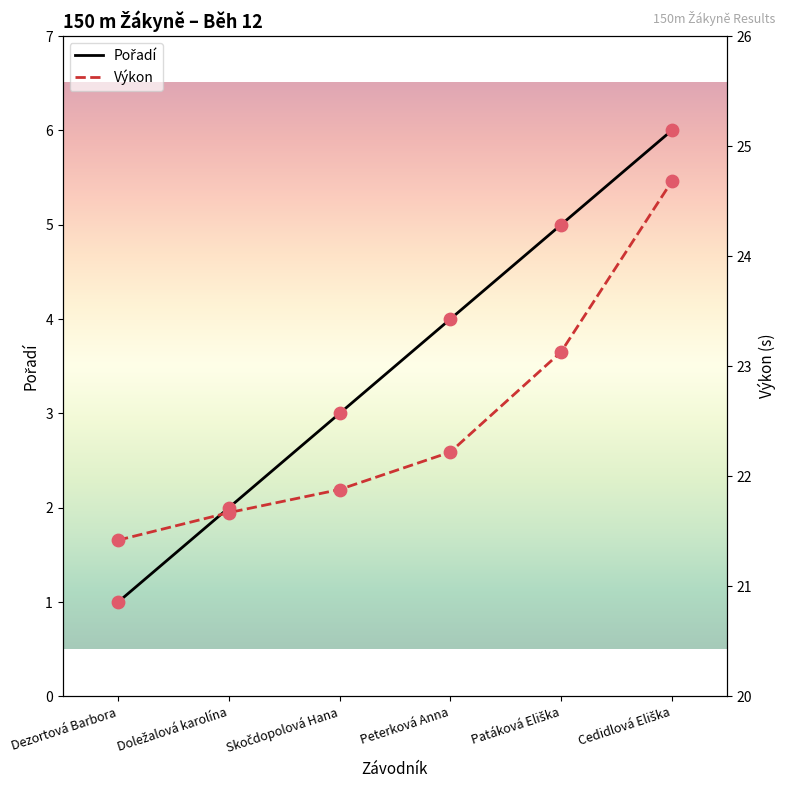

Which series contains the lowest Y value?

Pořadí